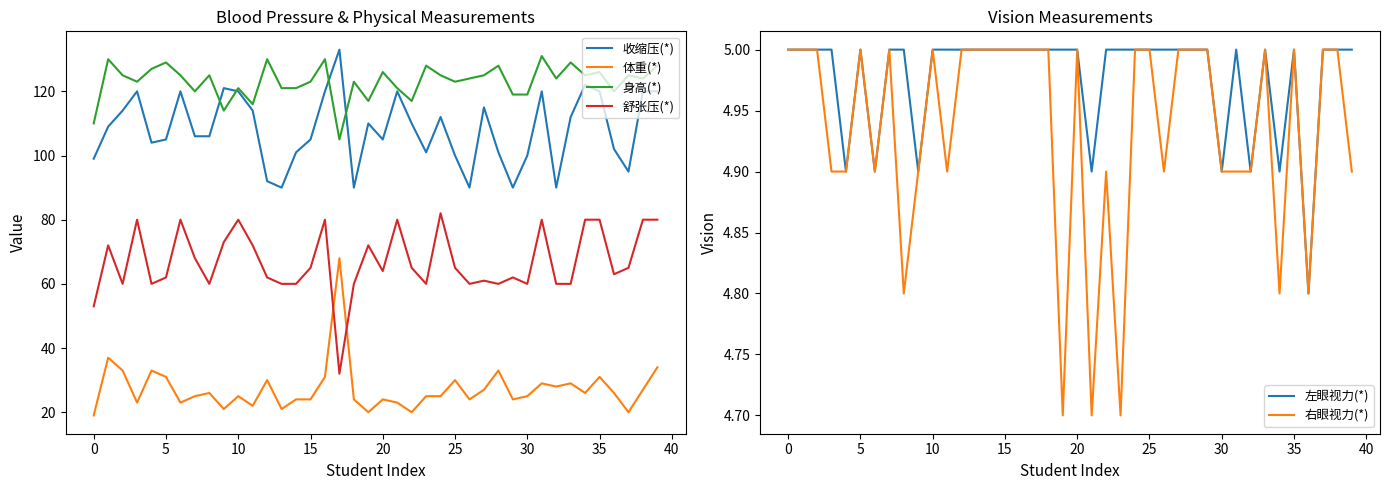

Between 15 and 15, which series saw the biggest shift?

体重(*)